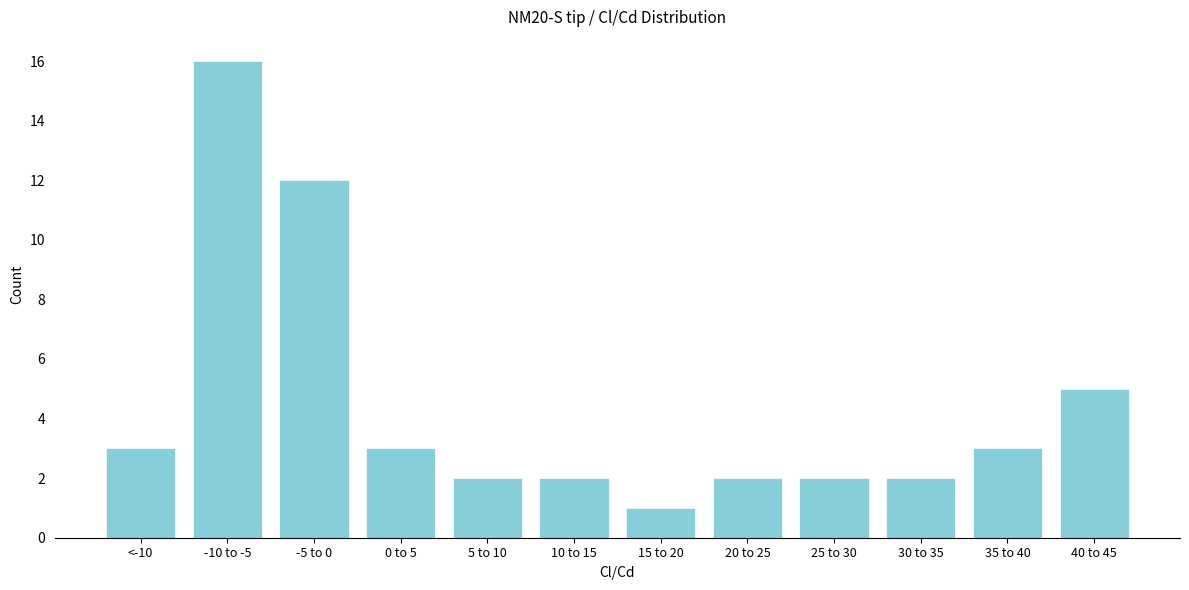

Reading right to left, what are all the values shown in this chart?

5	3	2	2	2	1	2	2	3	12	16	3